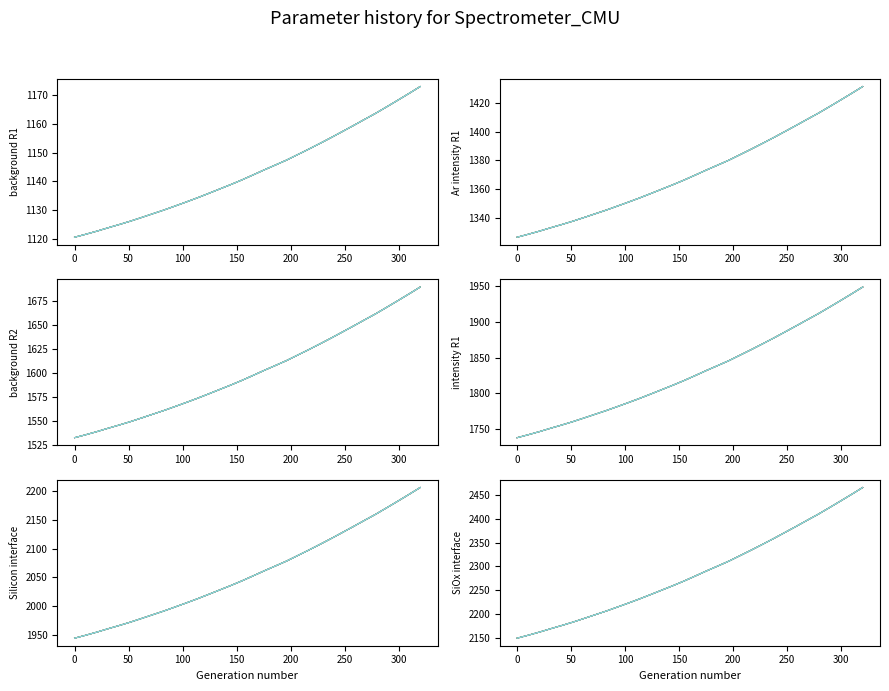

How many distinct data groups are displayed?

1